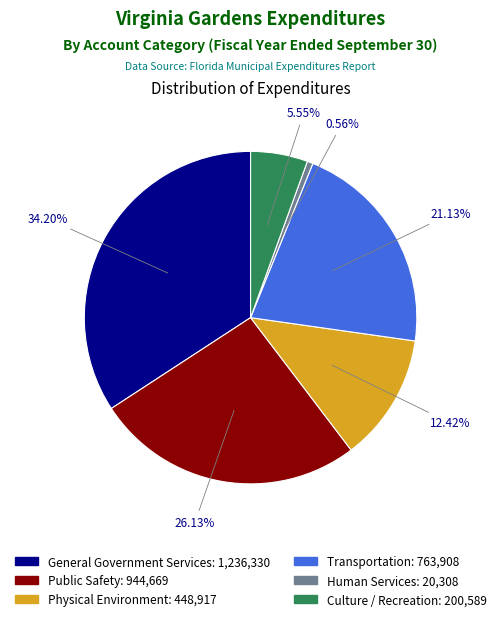

What is the ratio of the value at Public Safety to the value at Transportation?

1.2